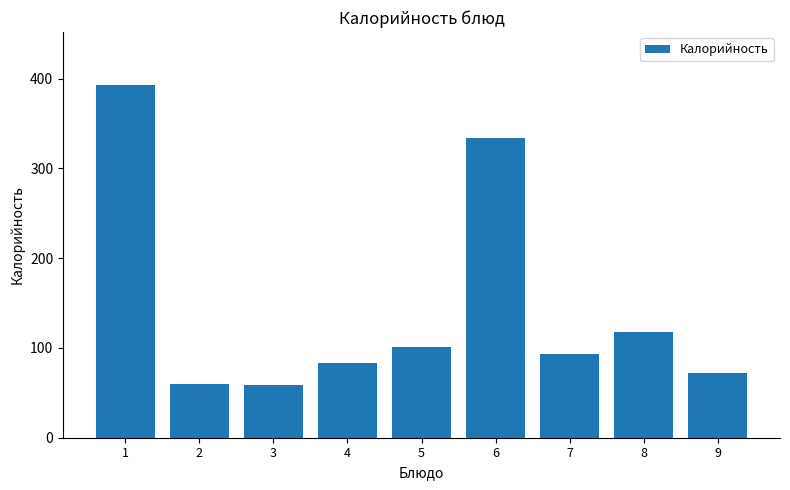

What is the difference between the maximum and minimum values?

334.1